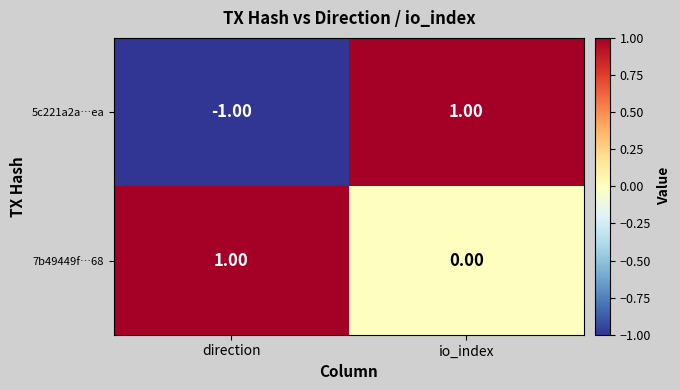

Where is 5c221a2a…ea nearest to the value 0?

direction